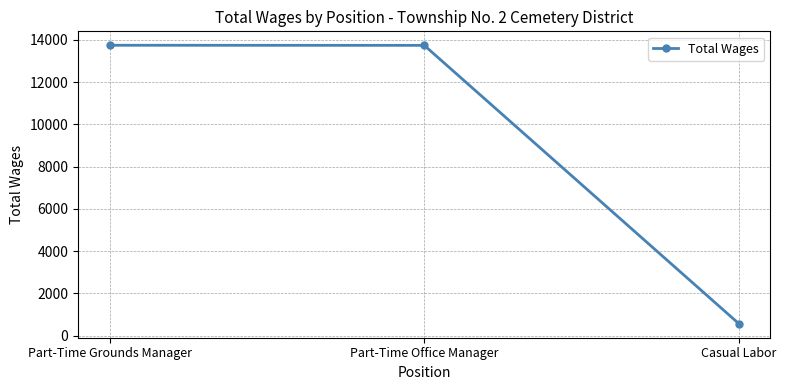

What value does the data have at Part-Time Office Manager, to the nearest 10?

13740